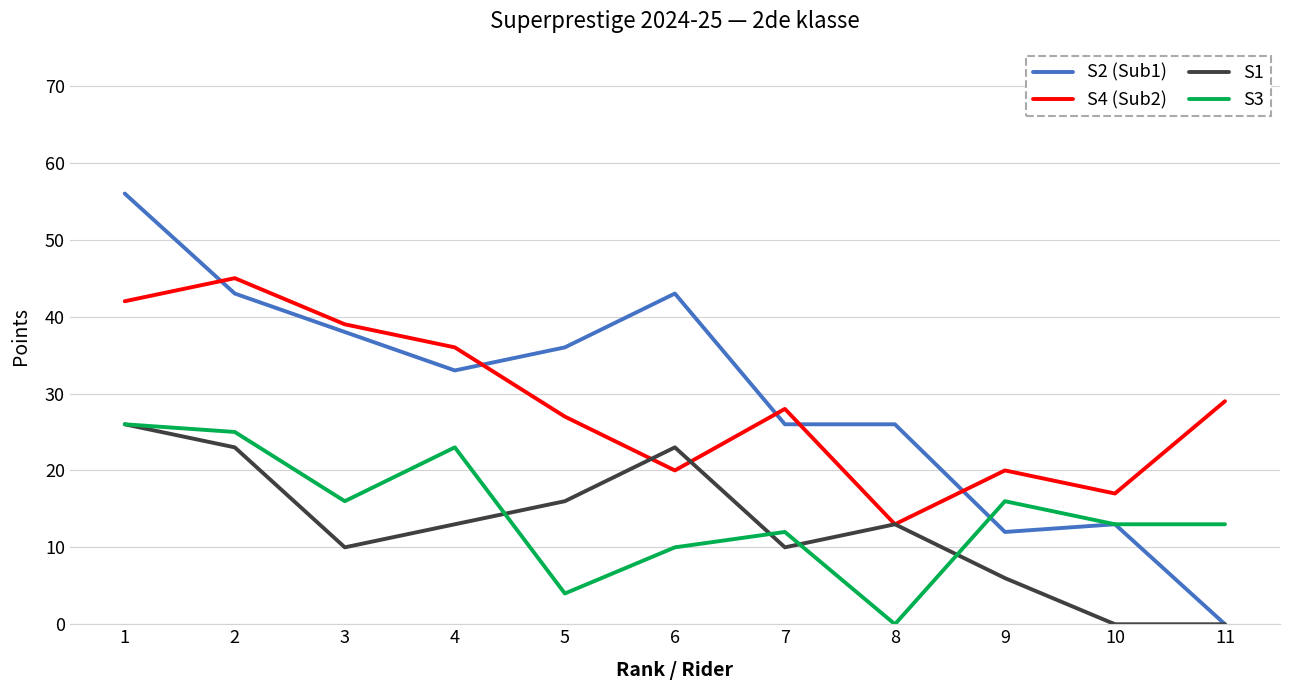

At which category does S2 (Sub1) reach its first local peak?

6